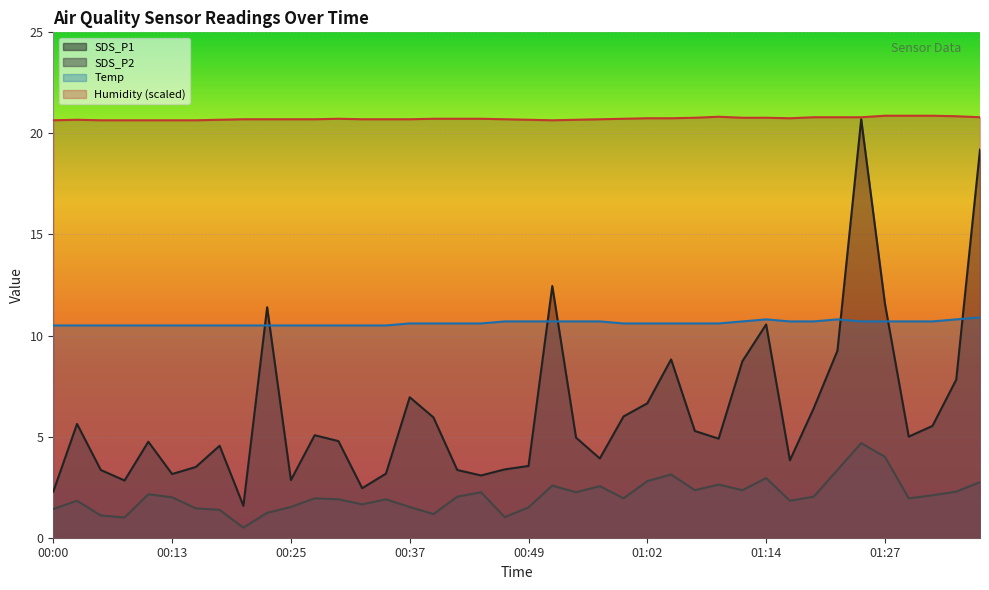

List the series in order of their peak value, highest first.

Humidity, SDS_P1, Temp, SDS_P2